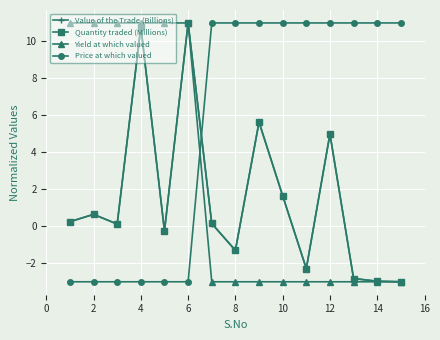

How many times do Yield at which valued and Price at which valued cross each other?

1